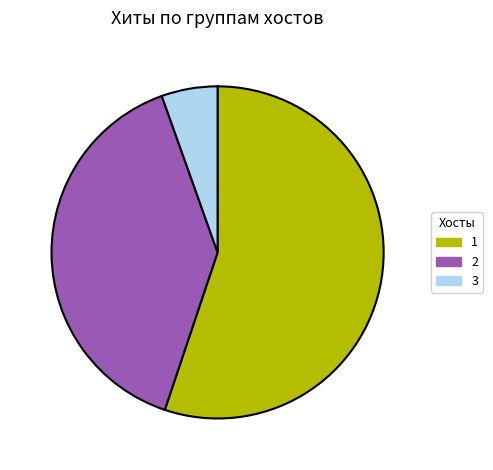

Is there a majority slice in this chart?

Yes